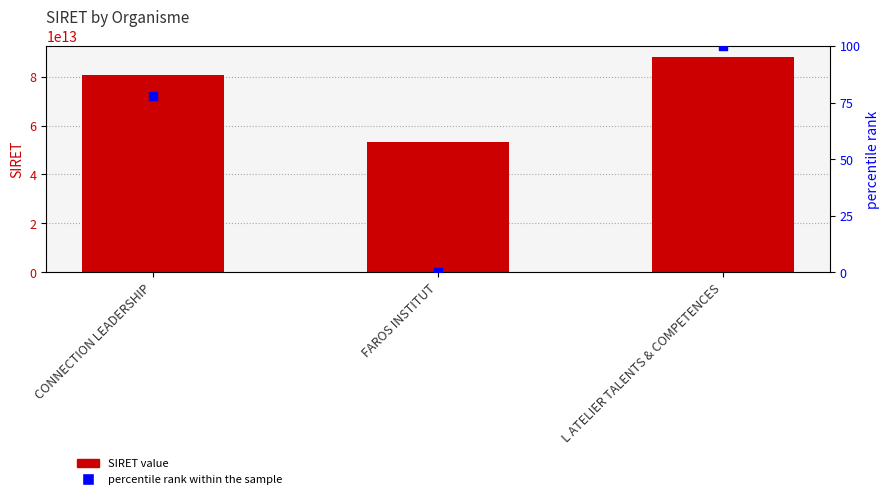

At which category is the sum across all series the highest?

L ATELIER TALENTS & COMPETENCES